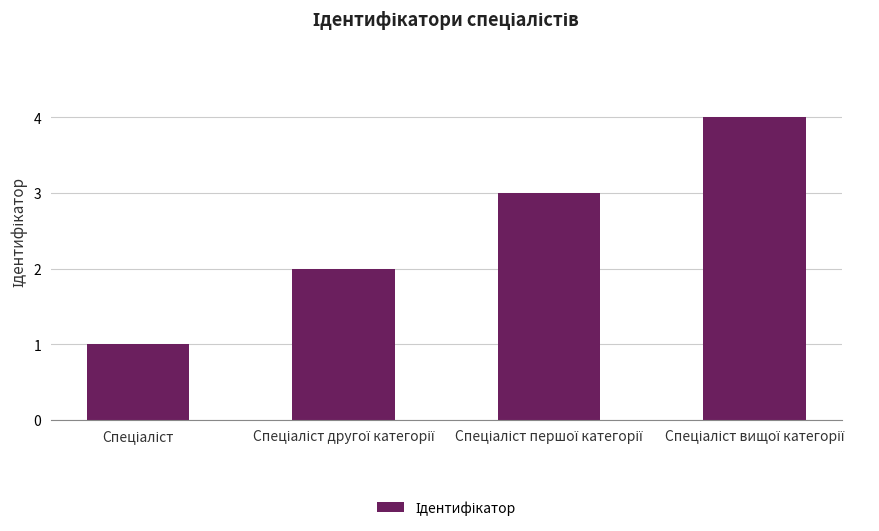

What is the smallest value displayed?

1